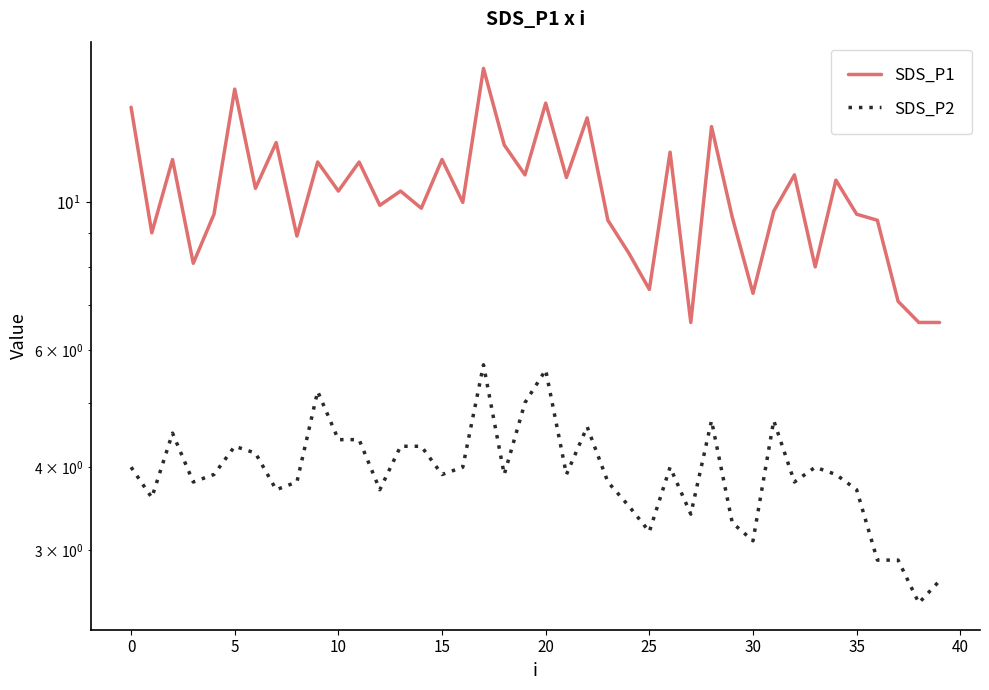

True or false: SDS_P1 has a value of 18.1 at 26.

False